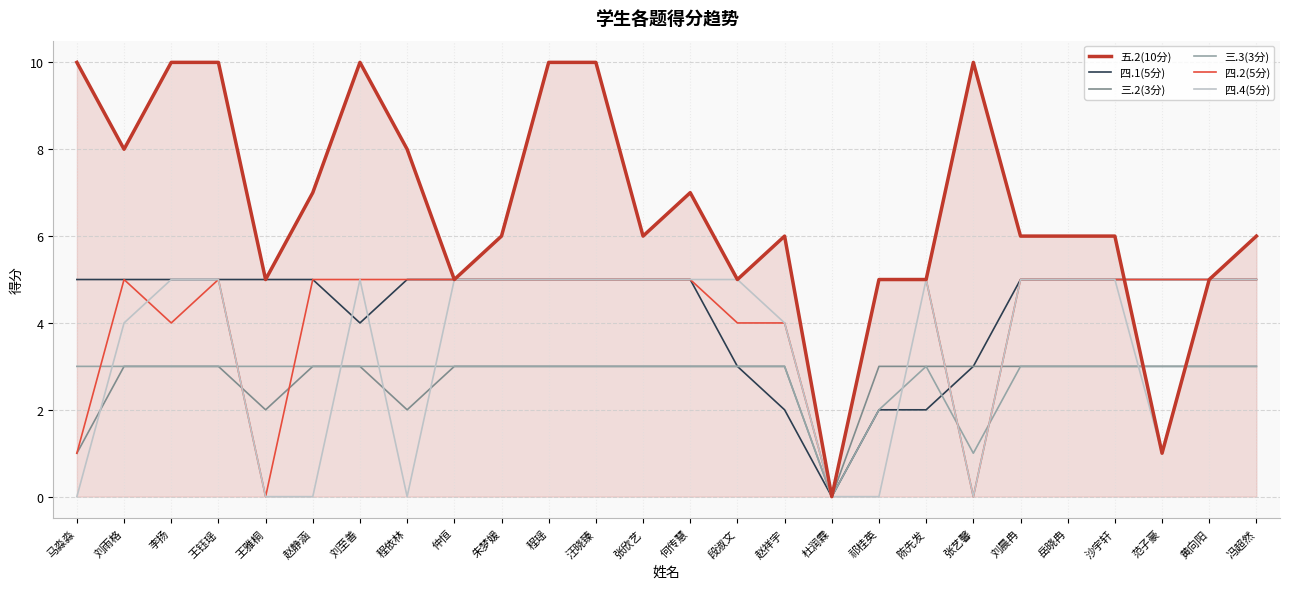

Is it true that 五.2(10分) equals 6 at 岳晓冉?

True